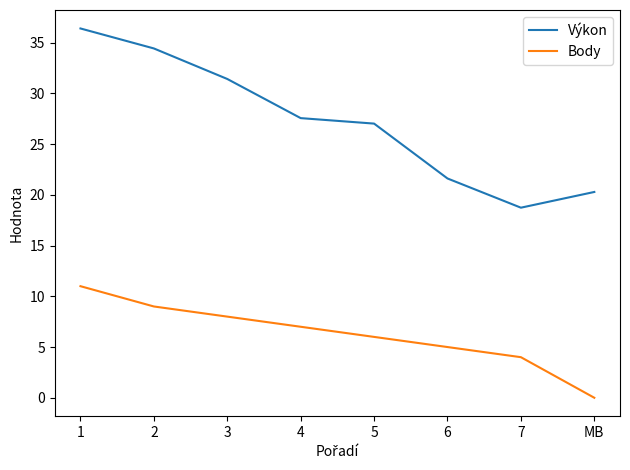

True or false: Výkon and Body cross at least once.

False